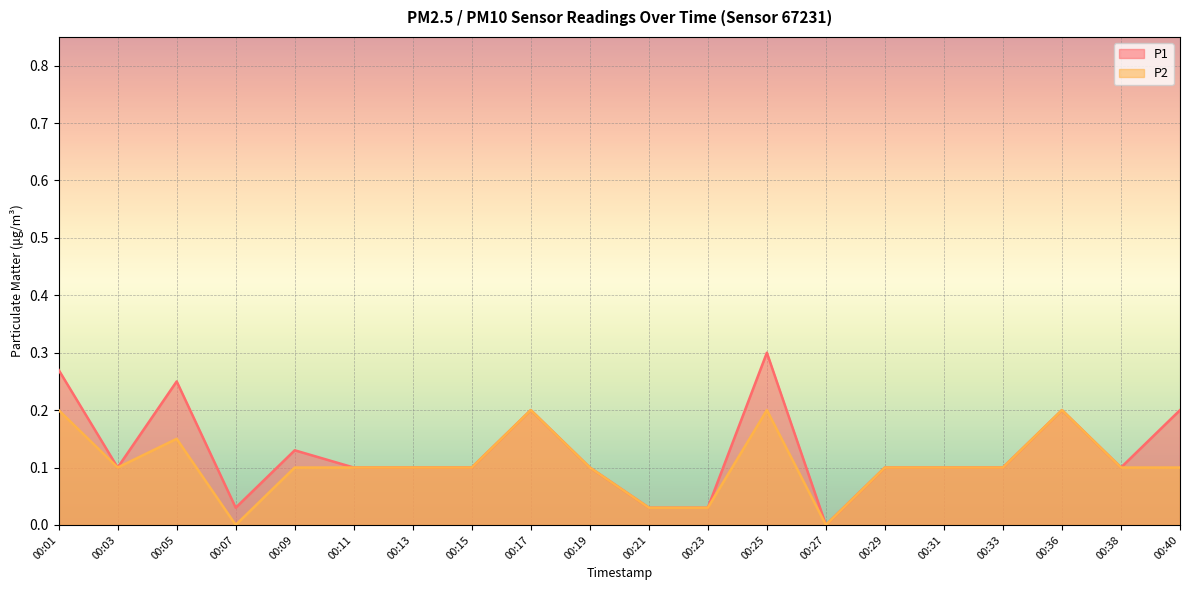

How many values in P1 are above zero?

19